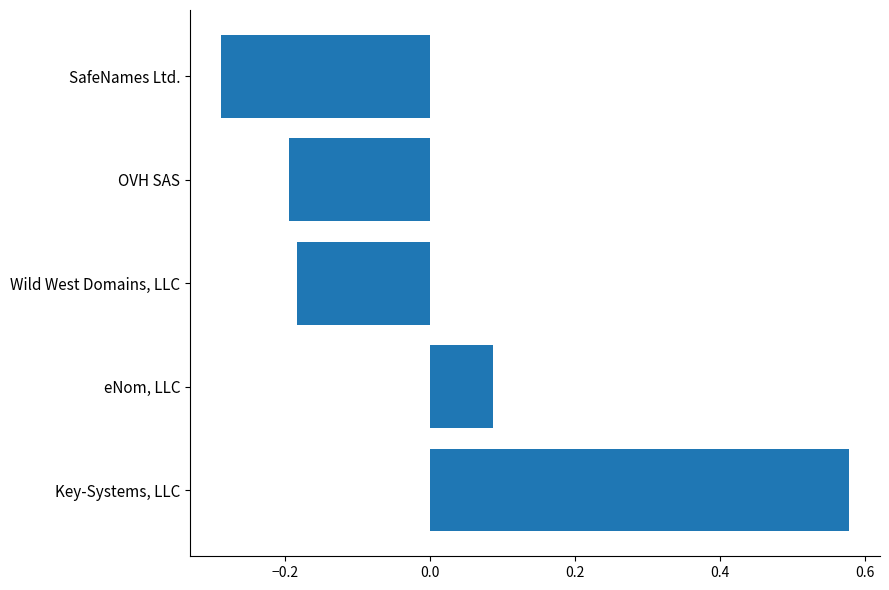

What is the difference between the maximum and second lowest values?

0.8